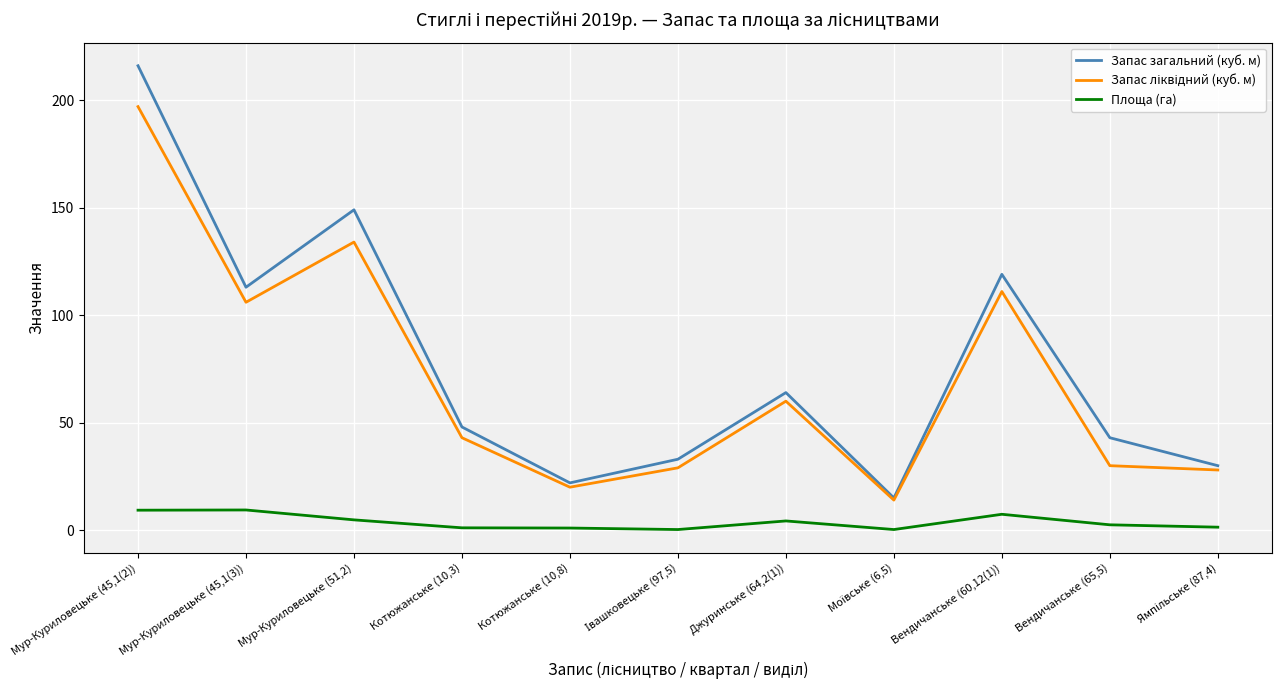

What is the average value of the Запас загальний (куб. м) series?

77.5